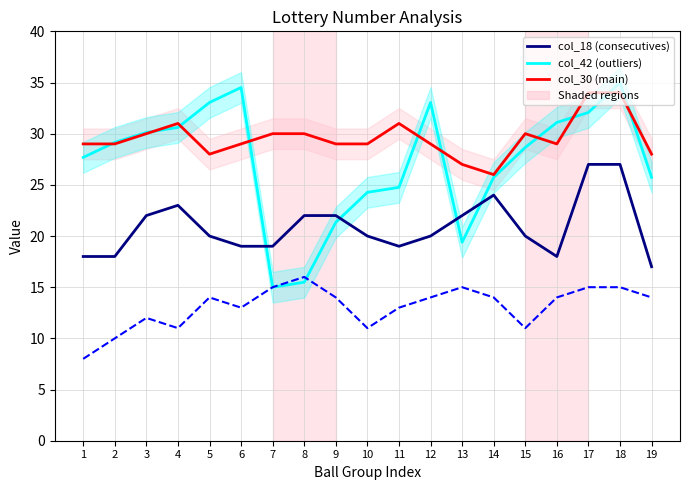

The col_18 series shows 18.0 at 1. True or false?

True